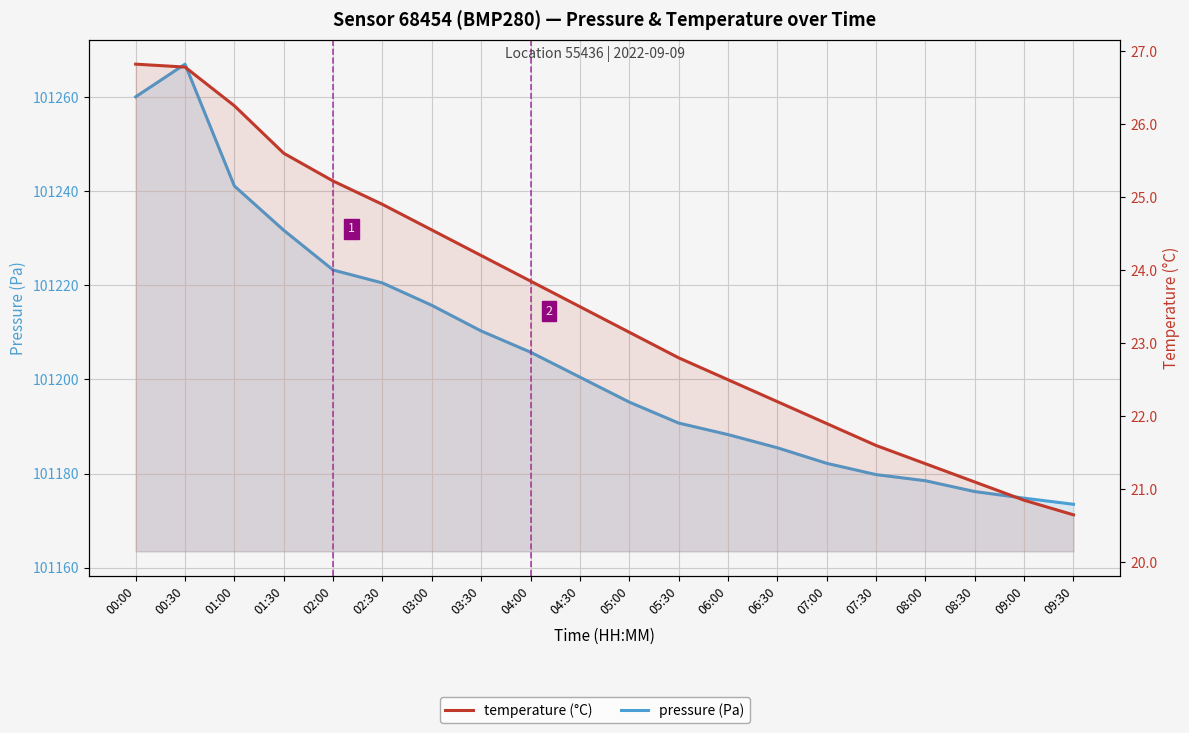

True or false: temperature (°C) has more than 2 points higher than both neighbors.

False